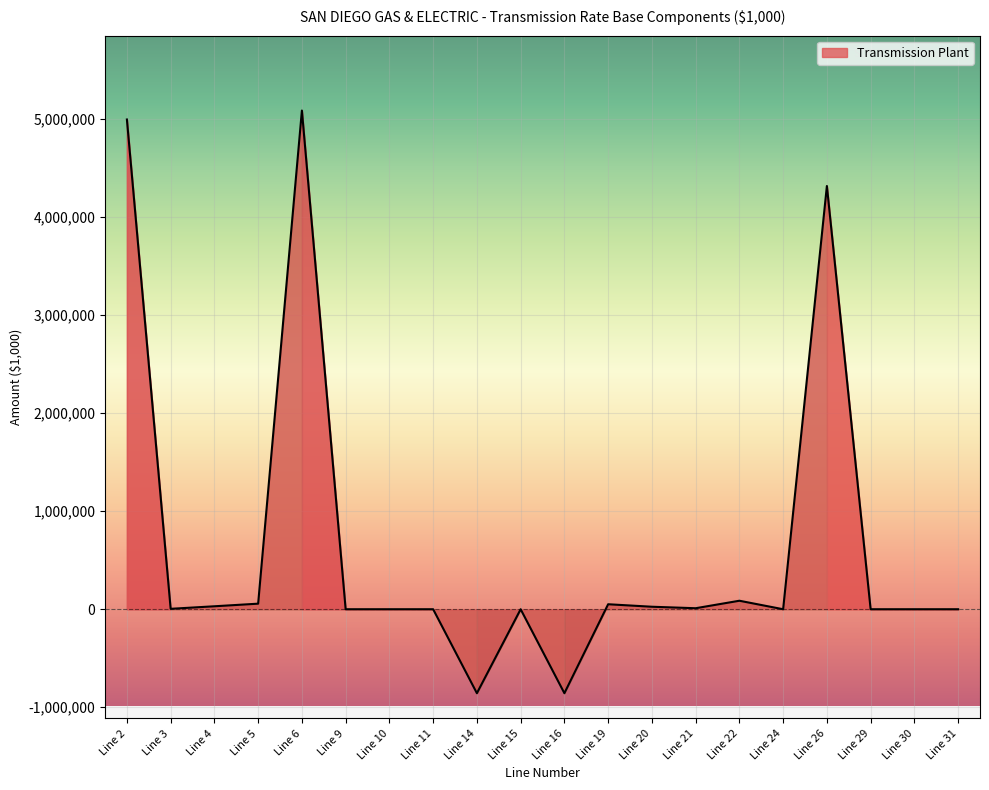

The value at Line 6 is 8519011.9. True or false?

False